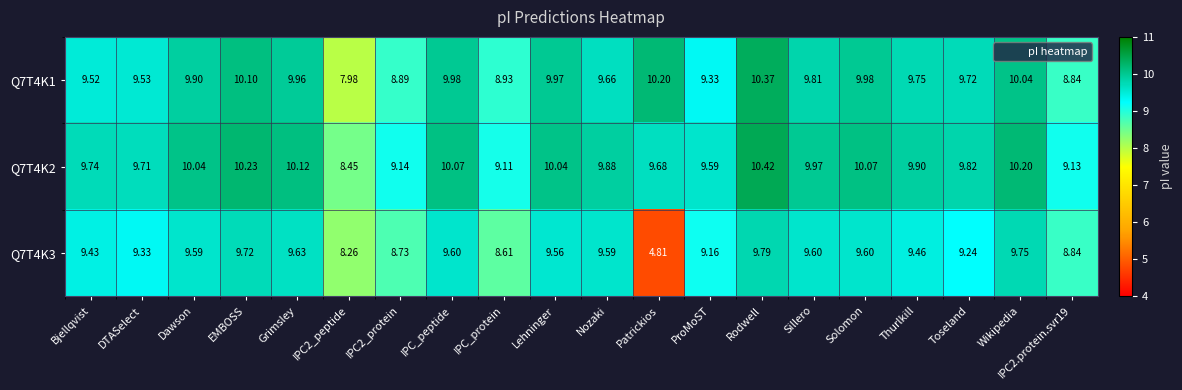

Where does the Q7T4K2 series first go above 9?

Bjellqvist